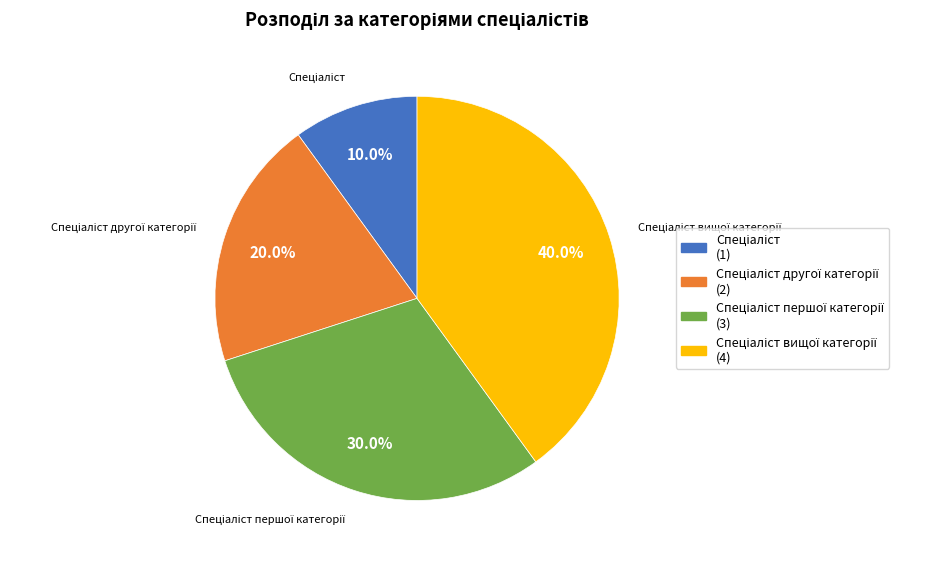

Count the number of slices in the pie.

4